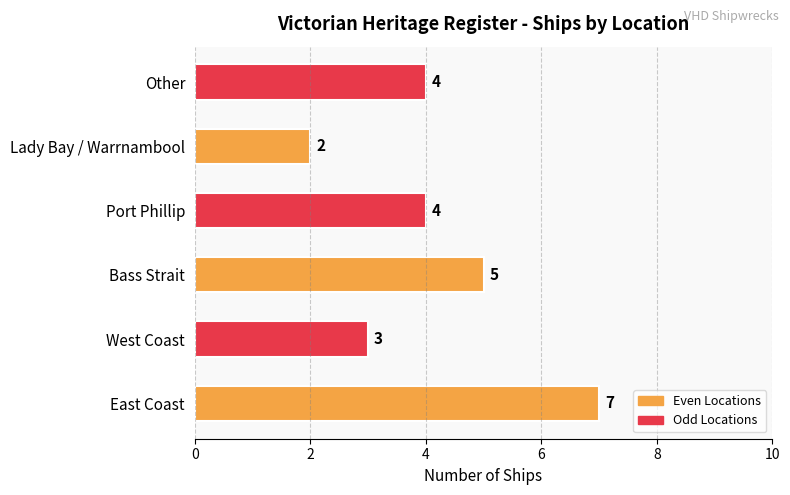

How many categories are shown in the chart?

6